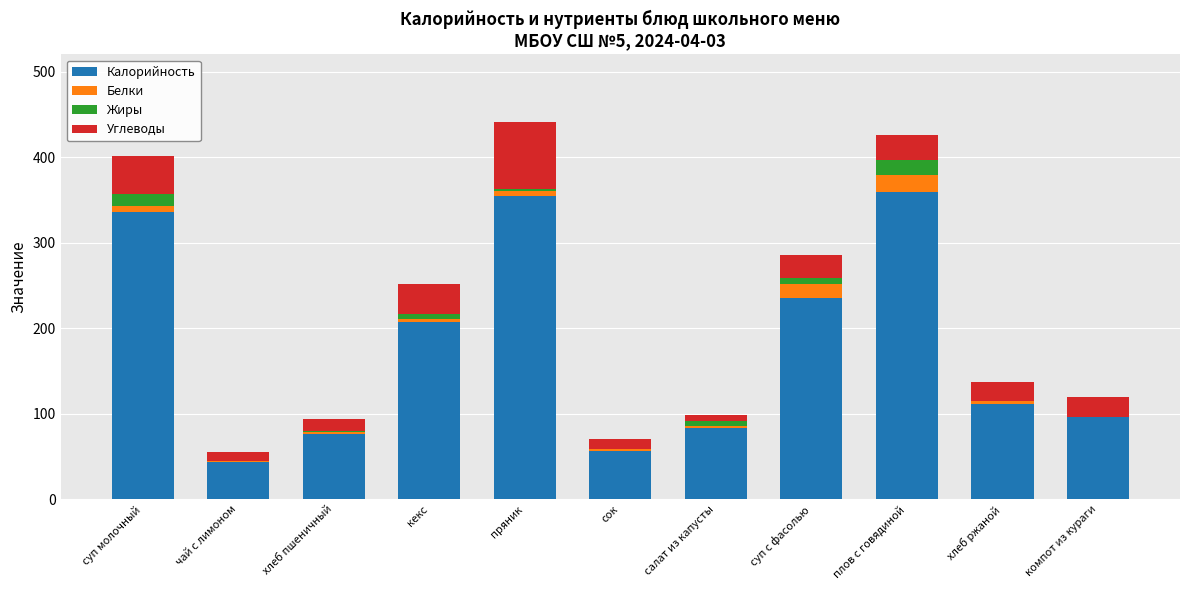

What is the maximum value for Калорийность?

359.0